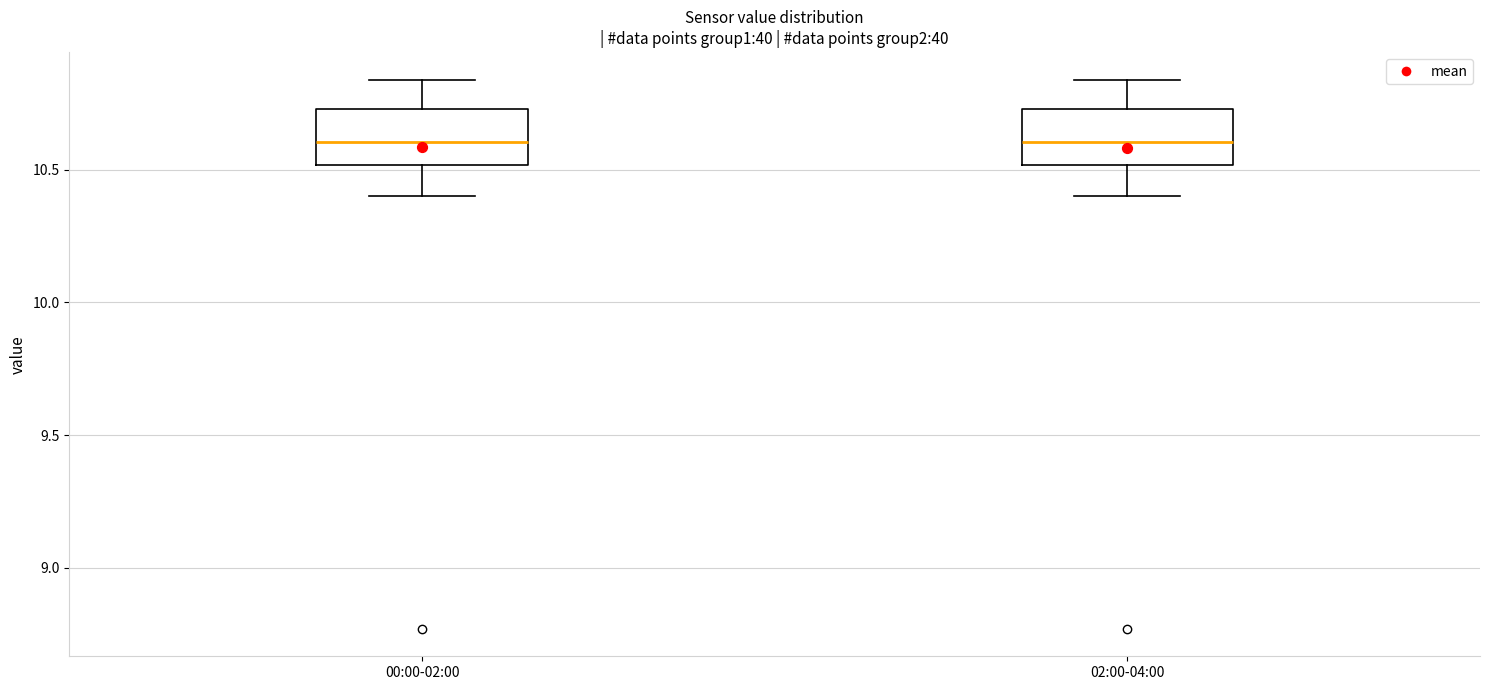

Reading left to right, read every box against the y-axis: the position of its median line, the range the box covers, and the ends of its whiskers. The values are not printed on the chart, so give them approximately, as read against the axis.

00:00-02:00: median 10.60, box 10.50 to 10.75, whiskers 10.40 to 10.85
02:00-04:00: median 10.60, box 10.50 to 10.75, whiskers 10.40 to 10.85